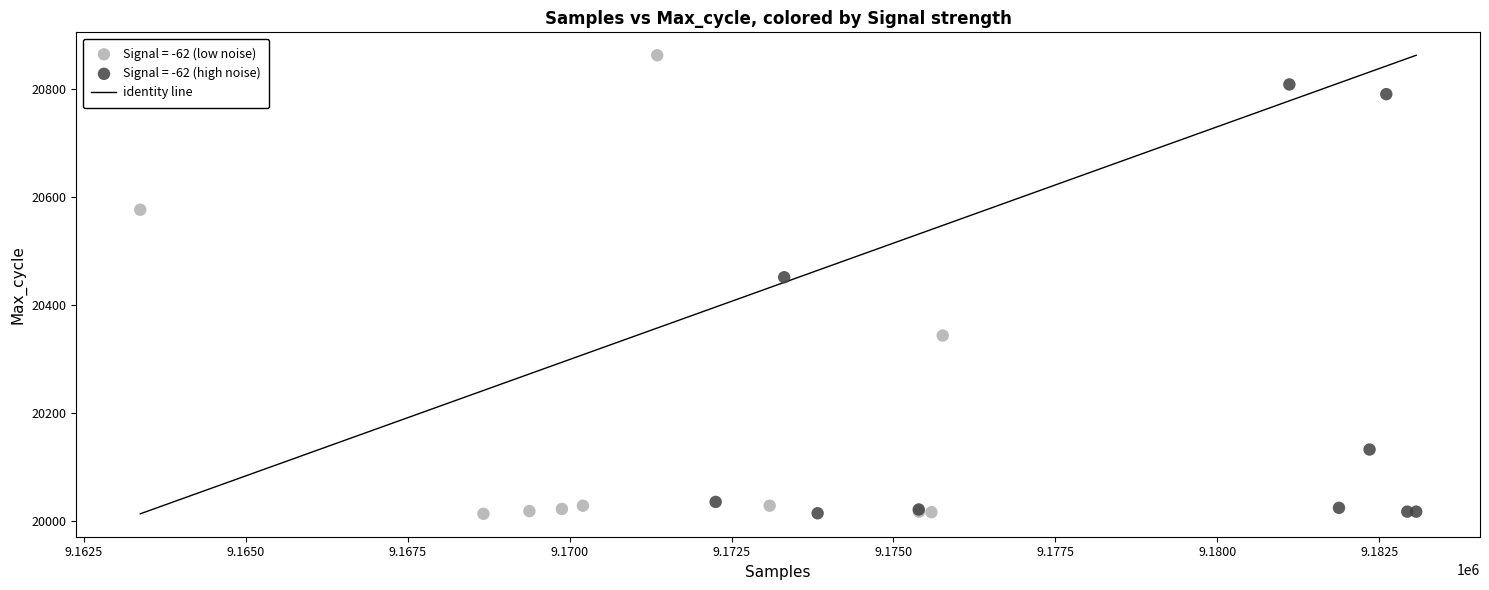

Which series has the largest Y range (max minus min)?

Signal = -62 (low noise)